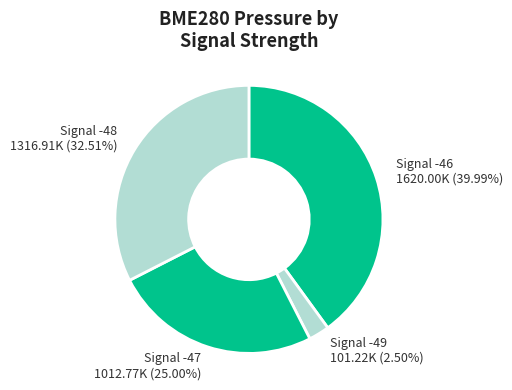

Is the sum of Signal -48 1316.91K (32.51%) and Signal -47 1012.77K (25.00%) greater than half?

Yes